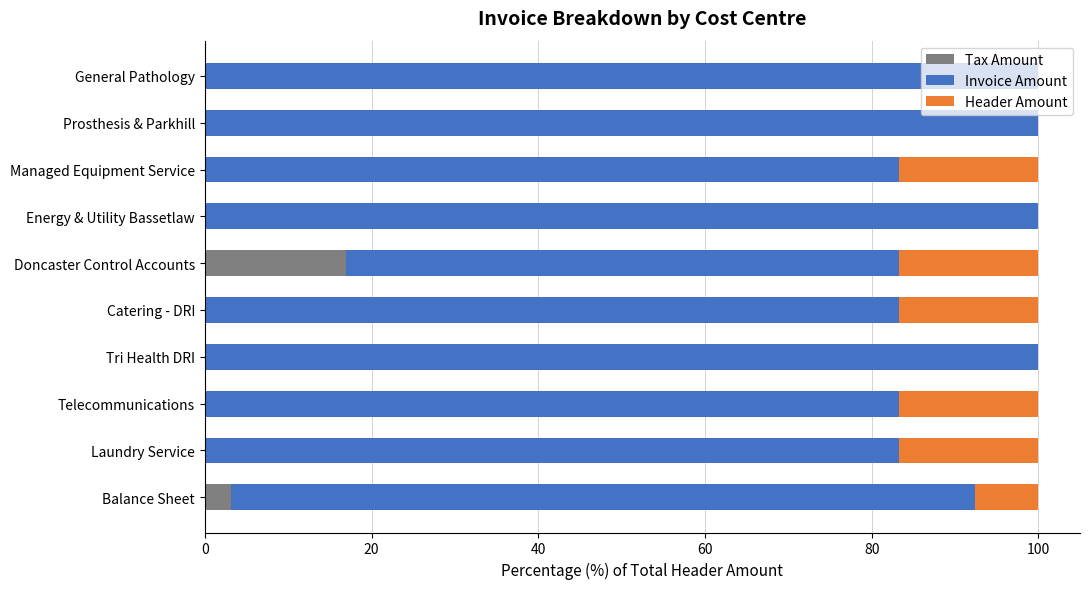

What is the total value across all series at General Pathology?

100.0